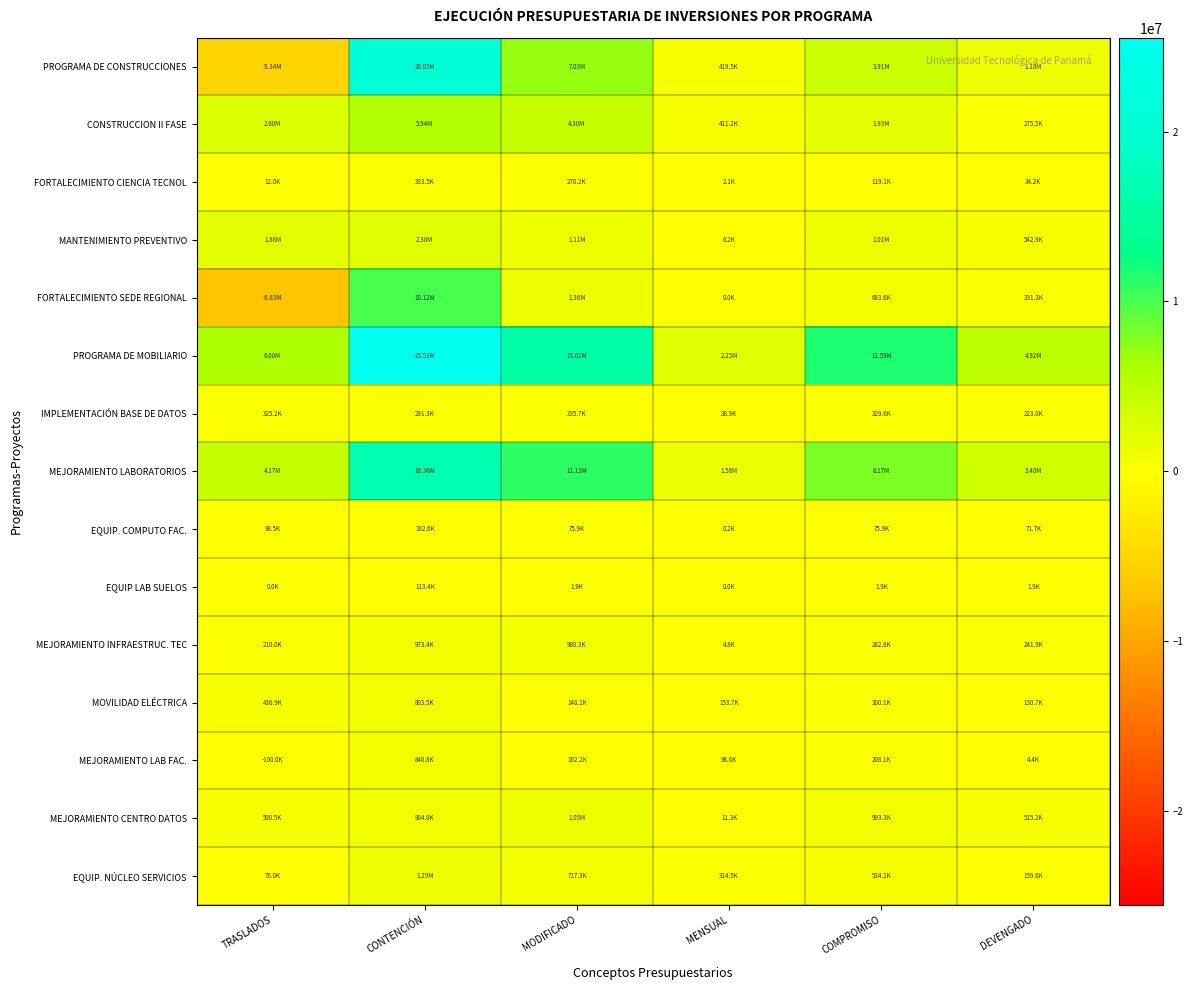

At which category is the sum across all series the highest?

CONTENCIÓN